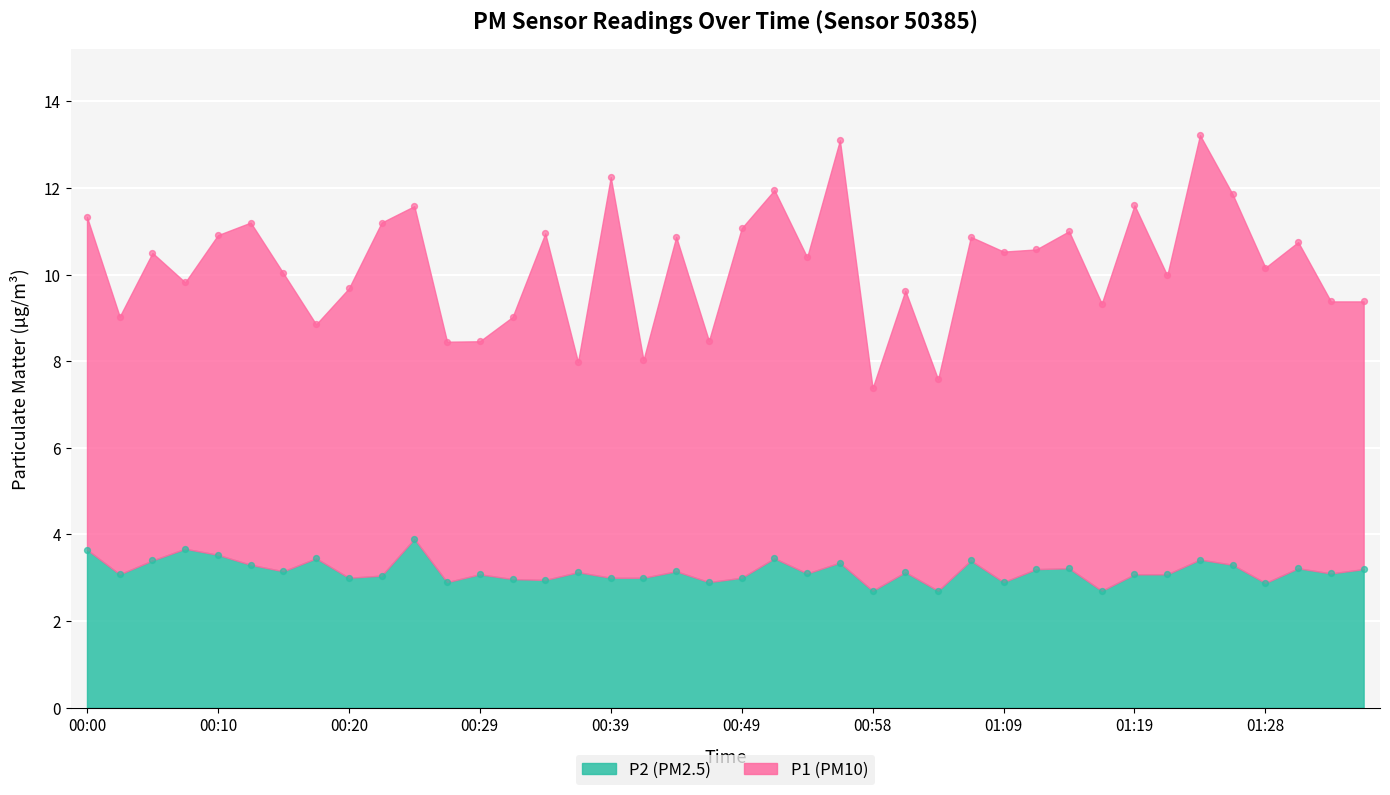

Which series has the largest Y range (max minus min)?

P1